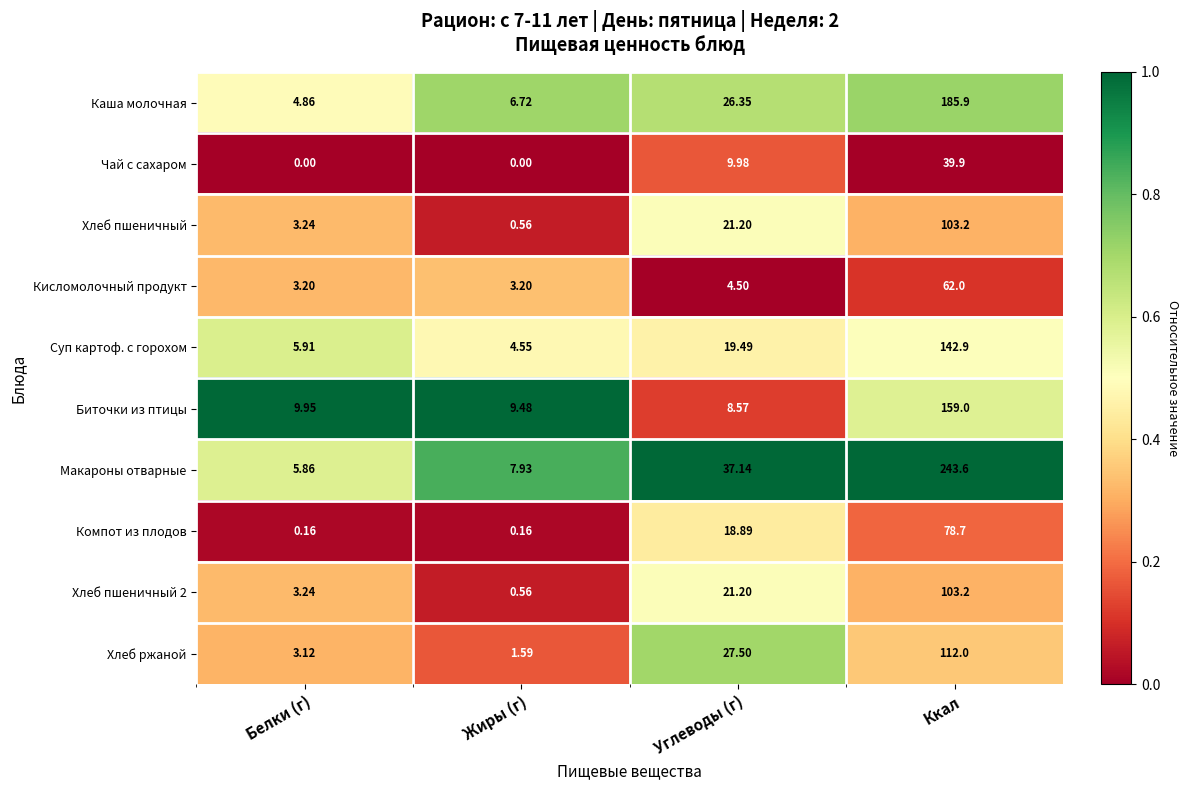

Which series has the largest total across all categories?

Макароны отварные